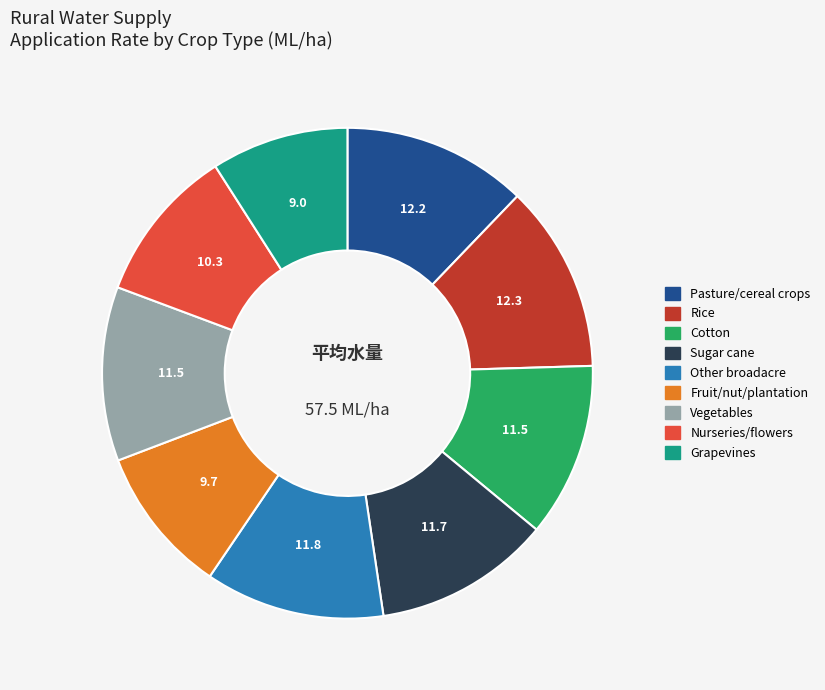

How many slices are in this pie chart?

9